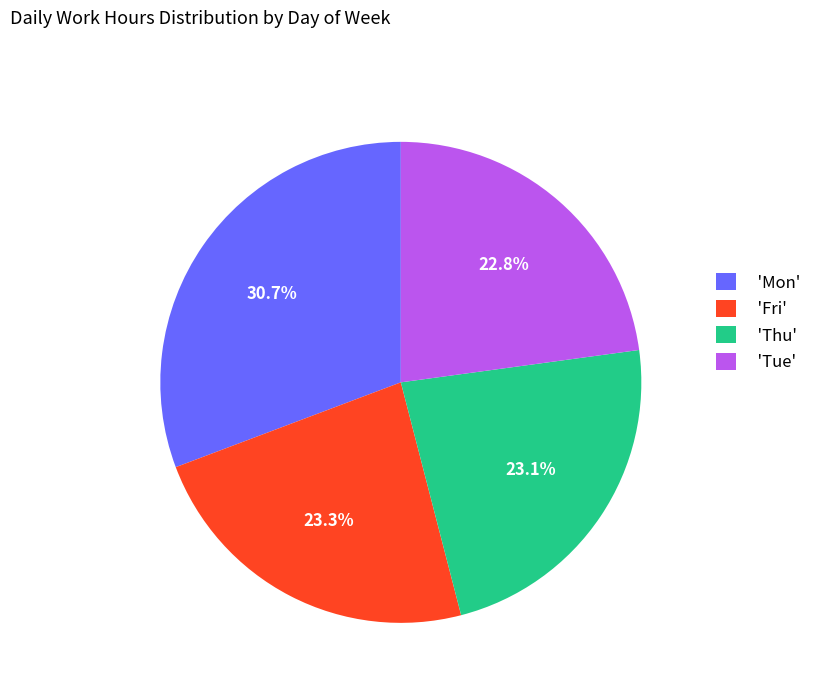

Which category has the biggest portion of the pie?

'Mon'